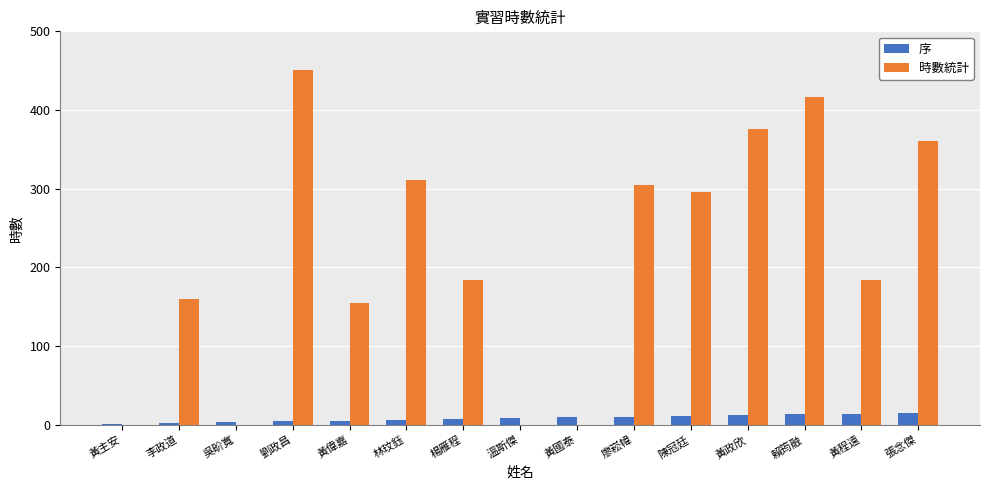

Which series has the largest total across all categories?

時數統計